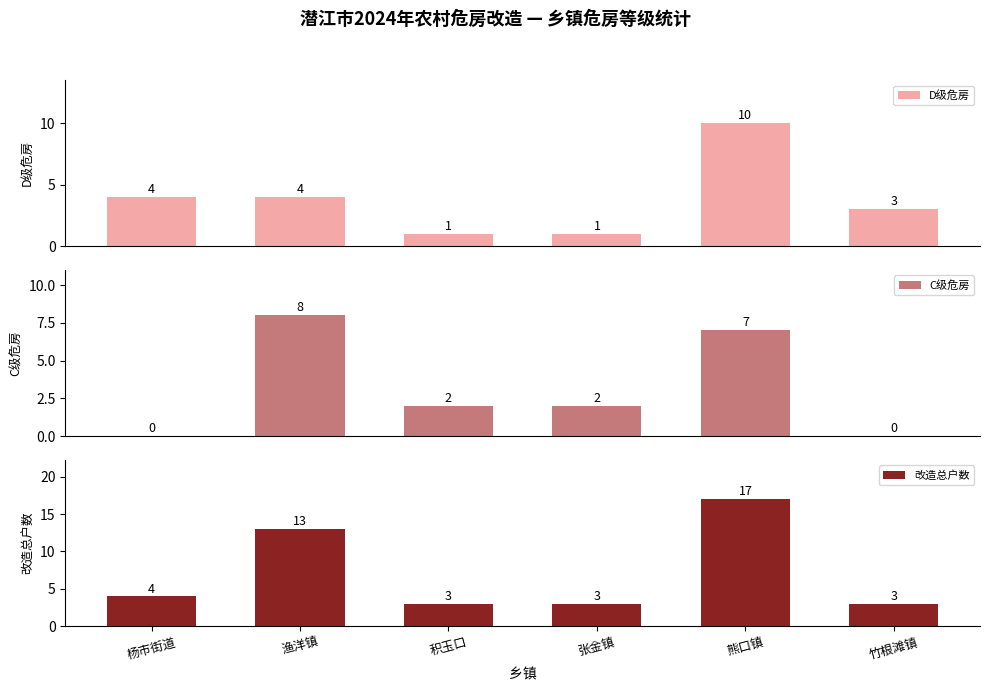

Between 积玉口 and 熊口镇, which series saw the biggest shift?

改造总户数